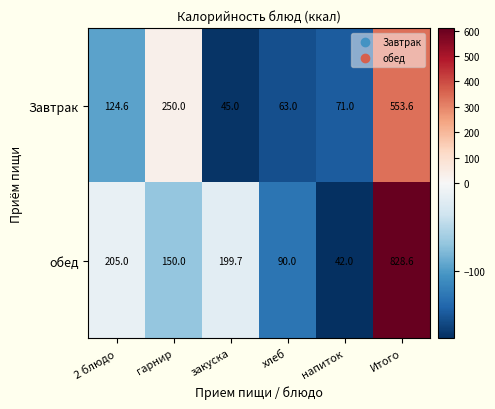

Which series has the largest total across all categories?

обед